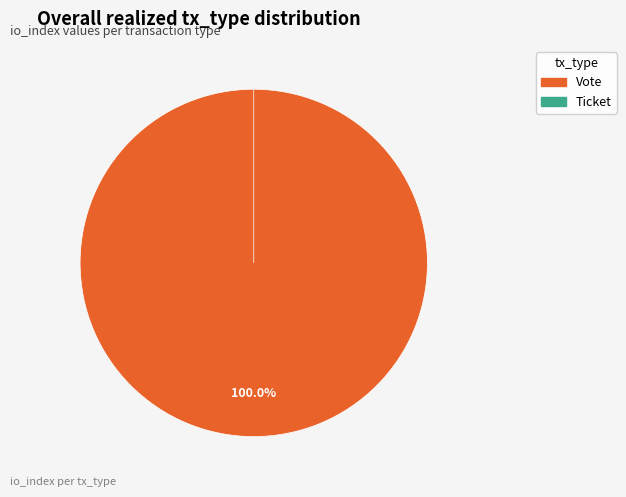

To the nearest percent, what percentage of the pie is Vote?

100%